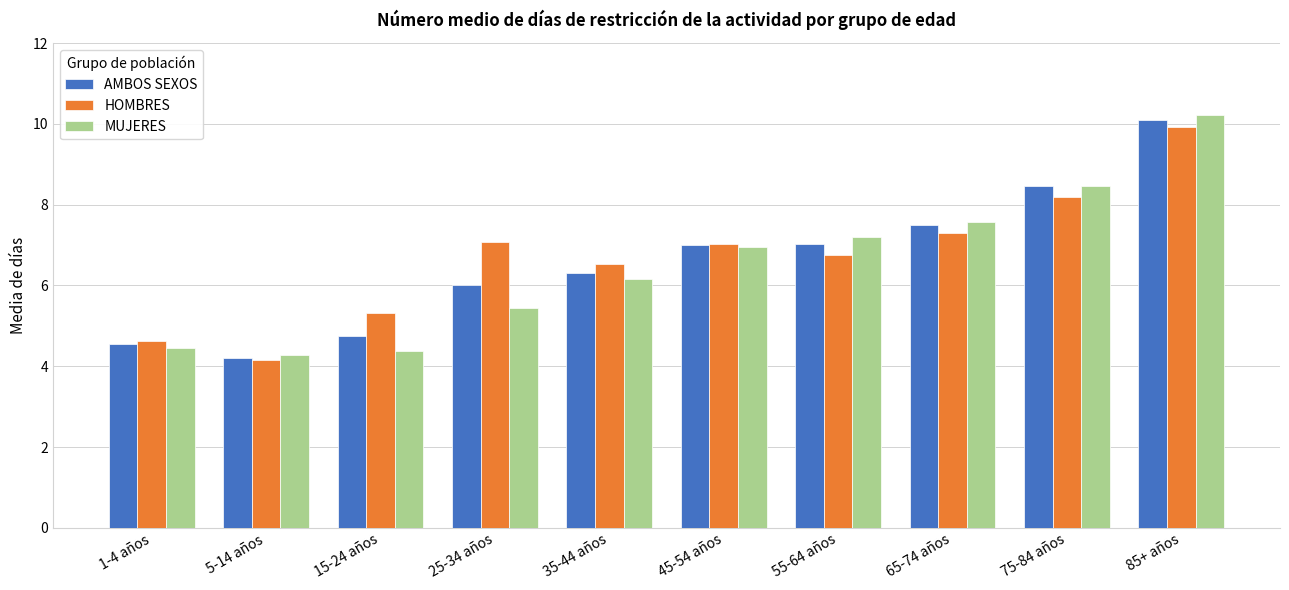

What is the value of the HOMBRES bar at the 1st from the left?

4.6